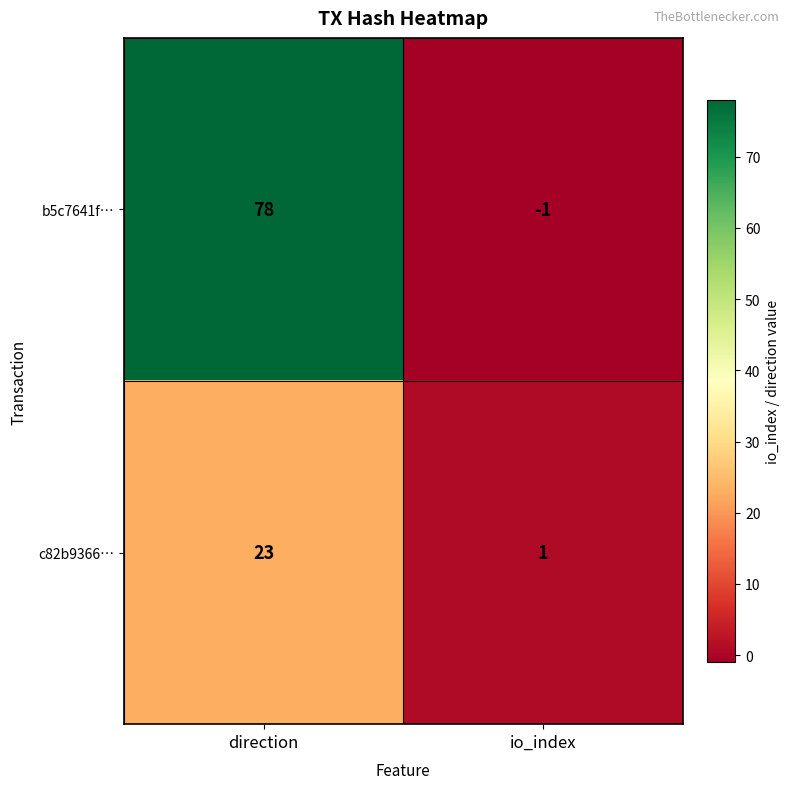

Which category has the highest value in the c82b9366… series?

direction